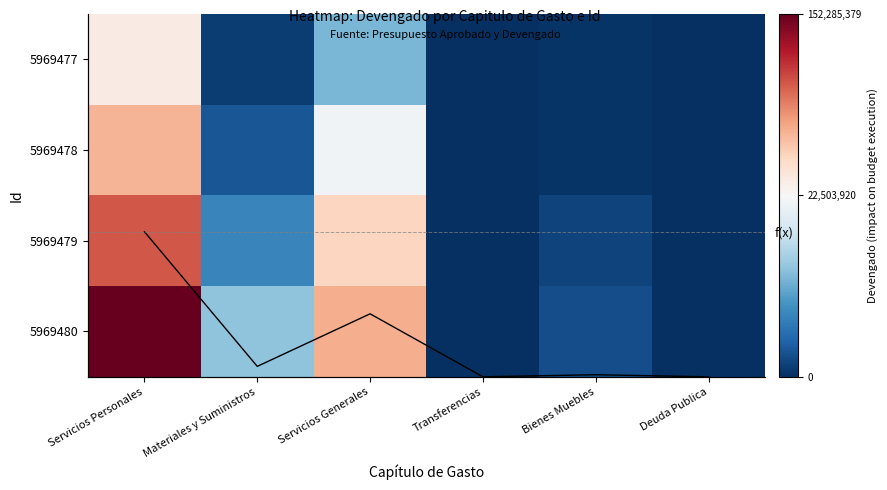

At which category does the chart reach its peak across all series?

Servicios Personales